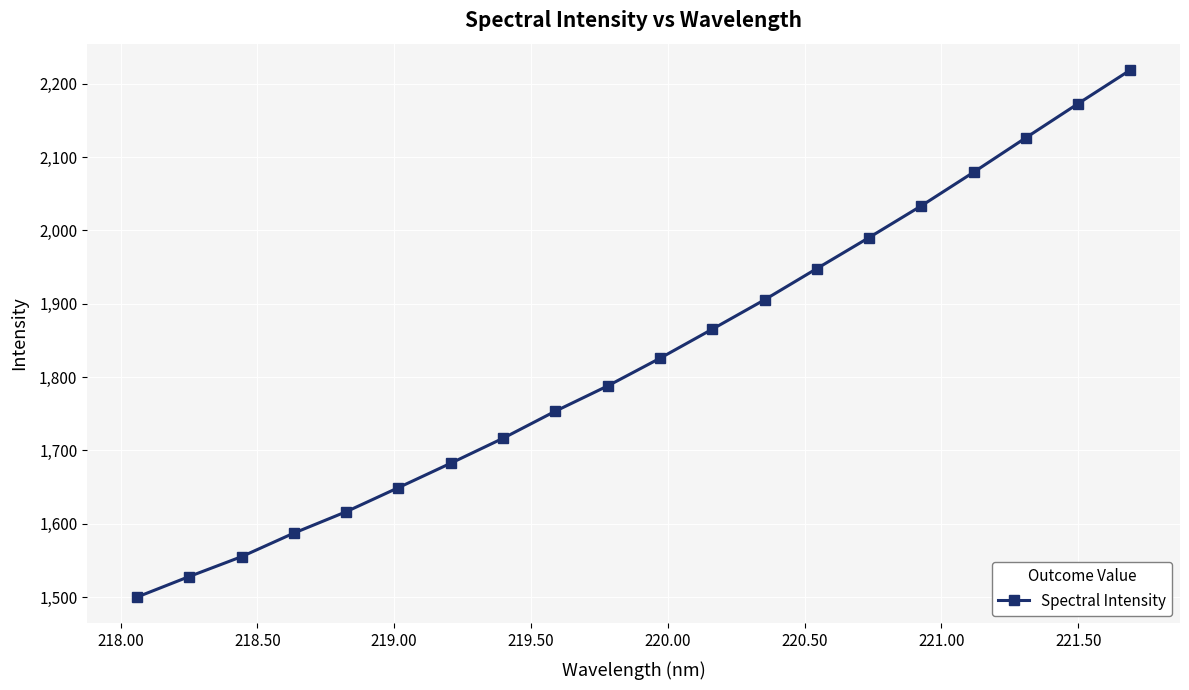

What is the value of the 13th point from the left?

1905.4